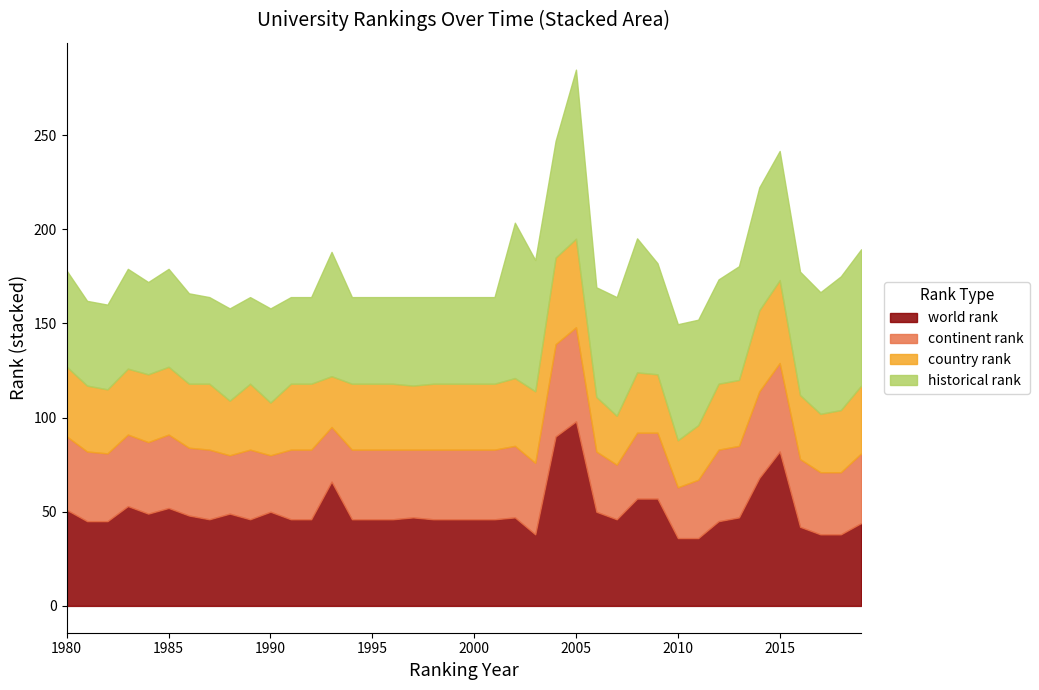

The country rank series shows 8.7 at 1986. True or false?

False